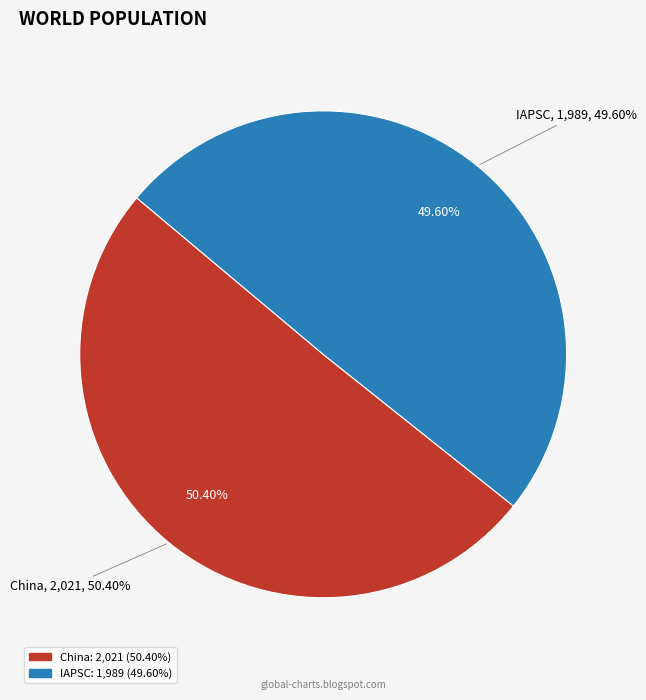

Rank the categories by value from lowest to highest.

IAPSC, China